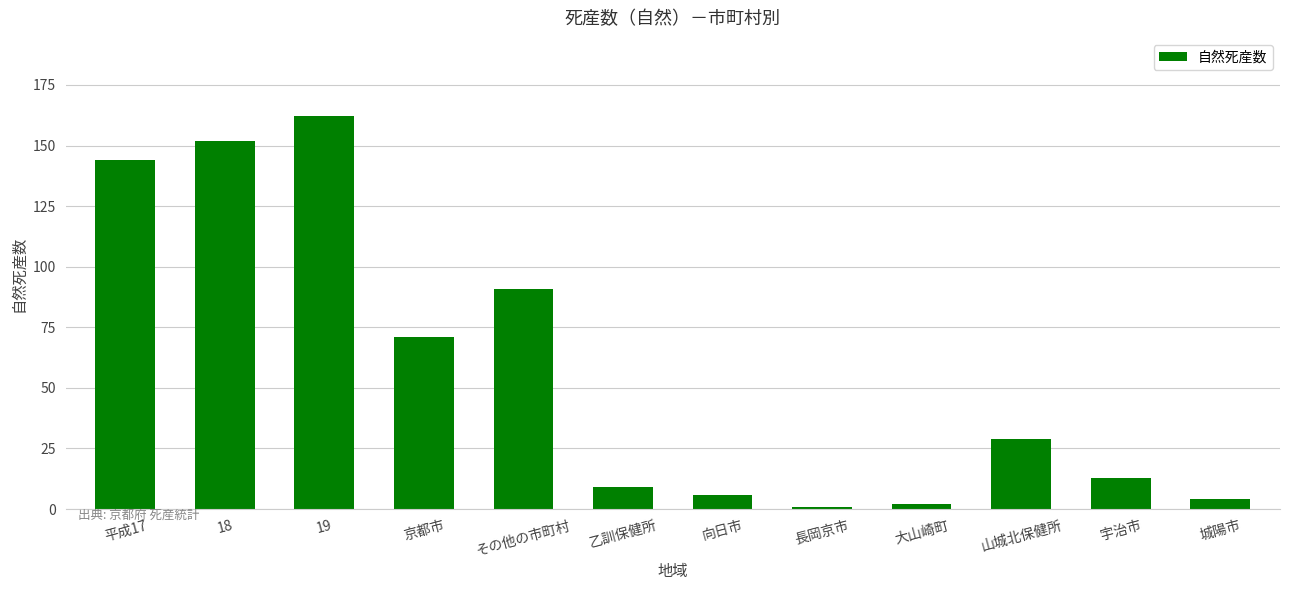

What is the maximum value shown in the chart?

162